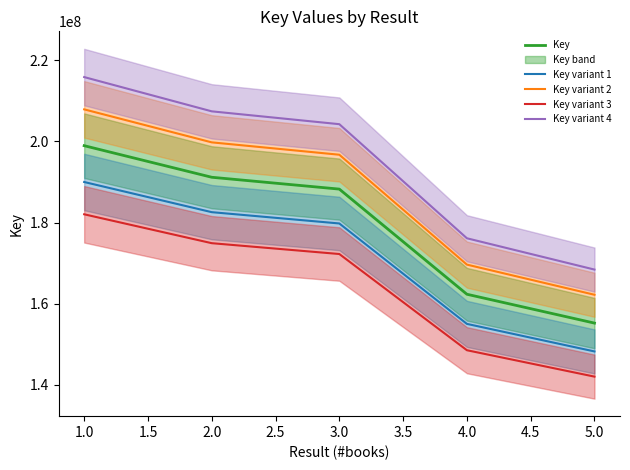

True or false: Key and Key variant 1 intersect in this chart.

False